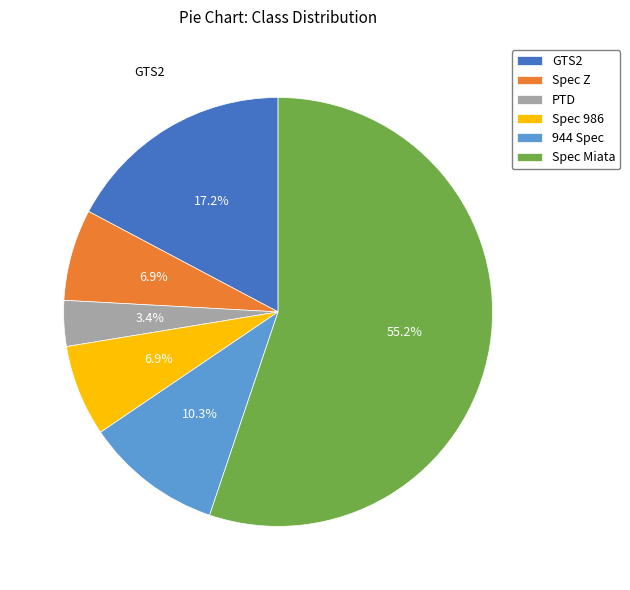

Which category has the smallest portion of the pie?

PTD